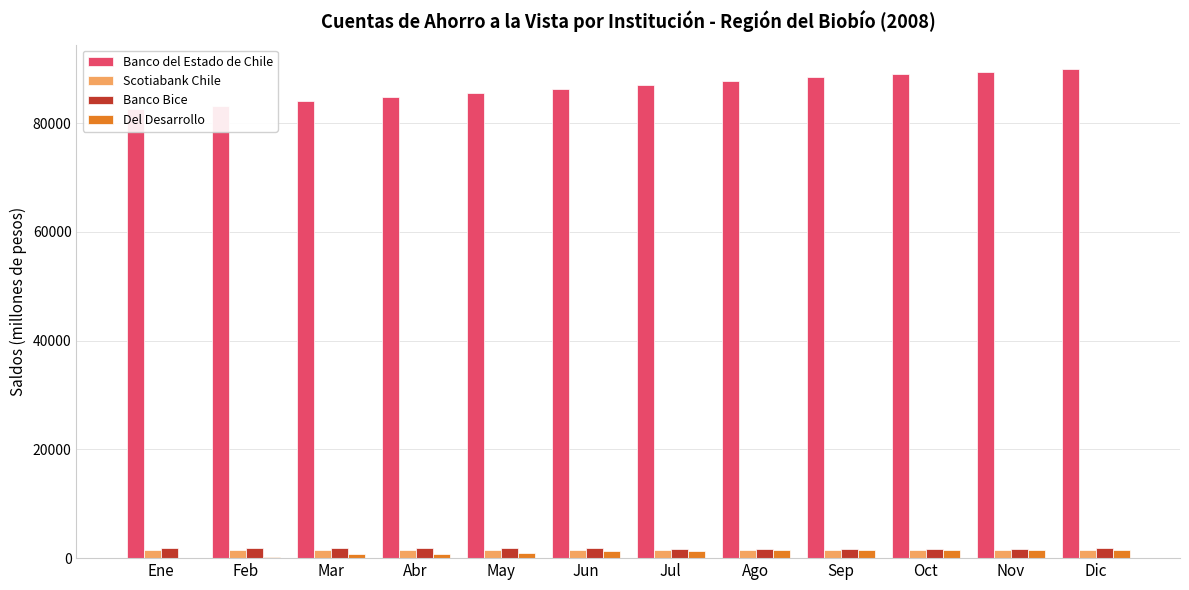

Reading left to right, transcribe all the data shown in this chart.

Banco del Estado de Chile: 82512	83214	83963	84836	85495	86189	86987	87739	88401	88964	89450	89915
Scotiabank Chile: 1477	1481	1492	1494	1492	1490	1492	1495	1493	1493	1495	1496
Banco Bice: 1816	1817	1807	1807	1833	1820	1747	1751	1730	1761	1738	1798
Del Desarrollo: 104	150	681	726	898	1223	1260	1461	1471	1510	1564	1537